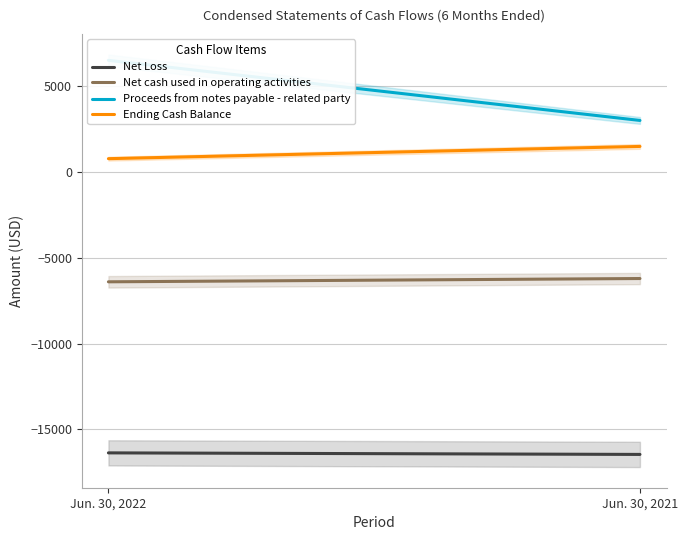

What is the value of the Proceeds from notes payable - related party point at the 1st from the left?

6500